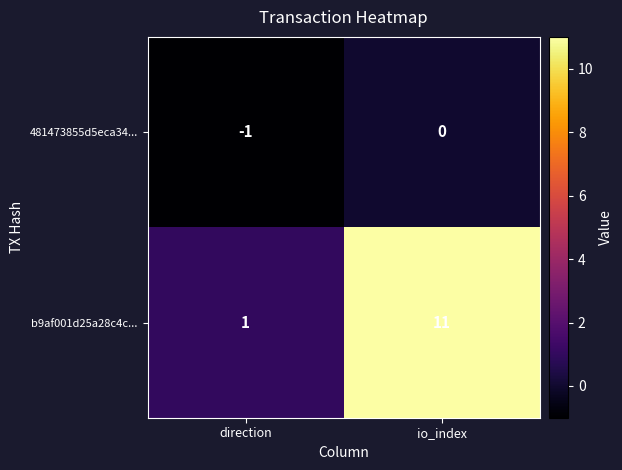

List the series in order of their overall mean, highest first.

b9af001d25a28c4c..., 481473855d5eca34...